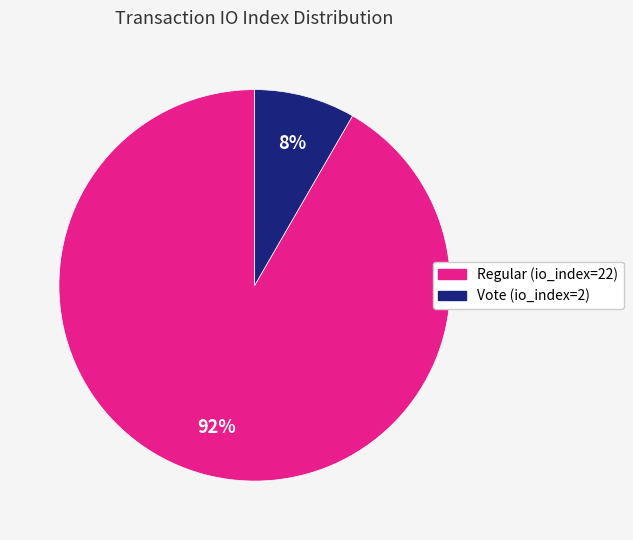

To the nearest percent, what is the combined percentage of Vote (io_index=2) and Regular (io_index=22)?

100%